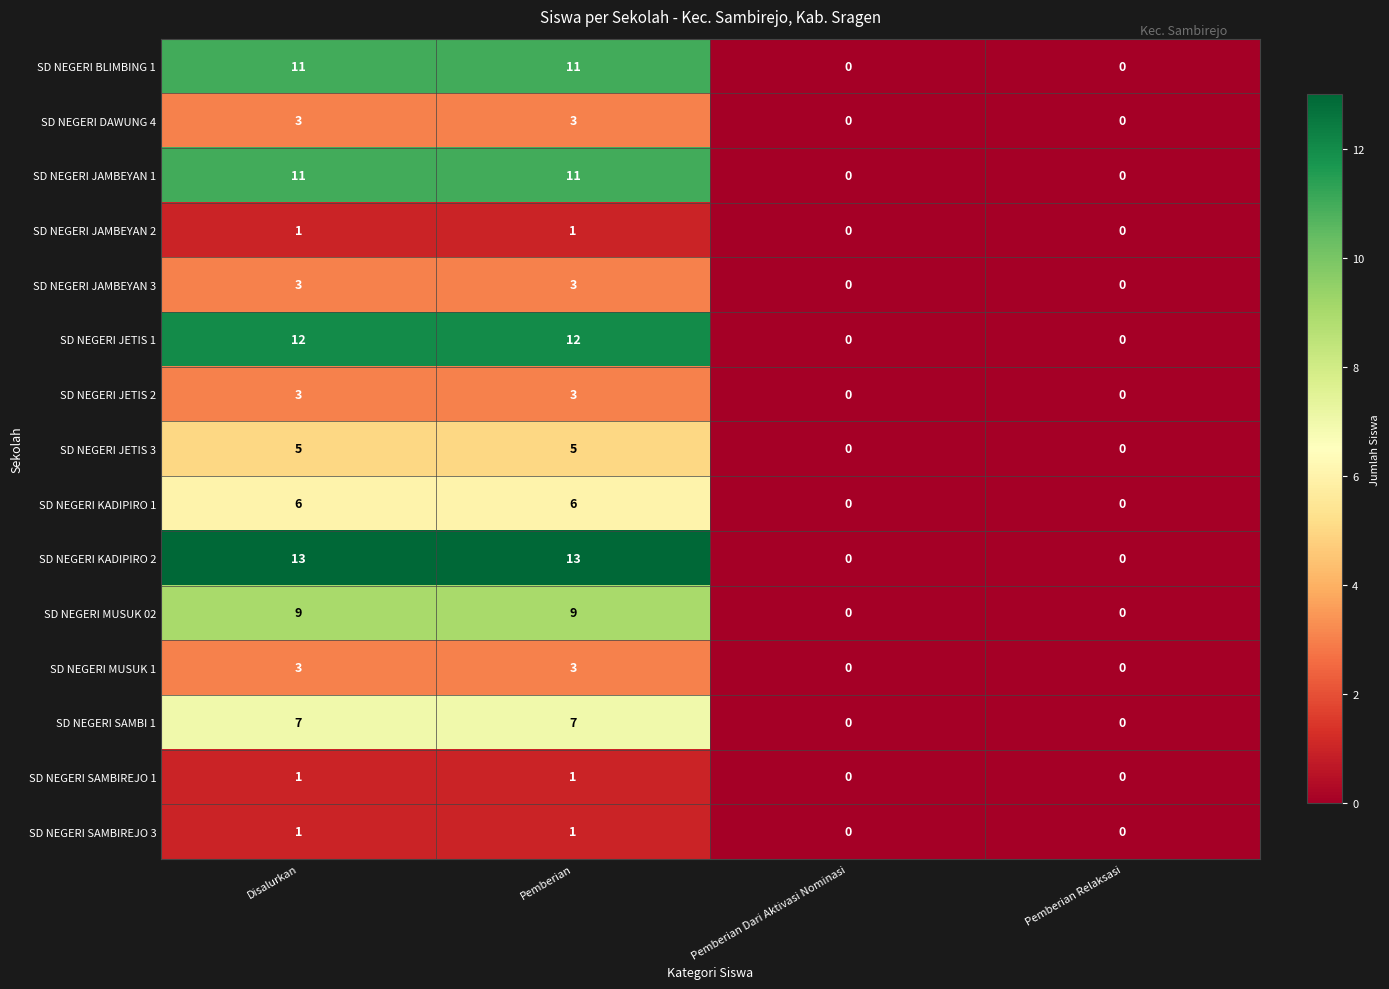

What is the greatest value displayed?

13